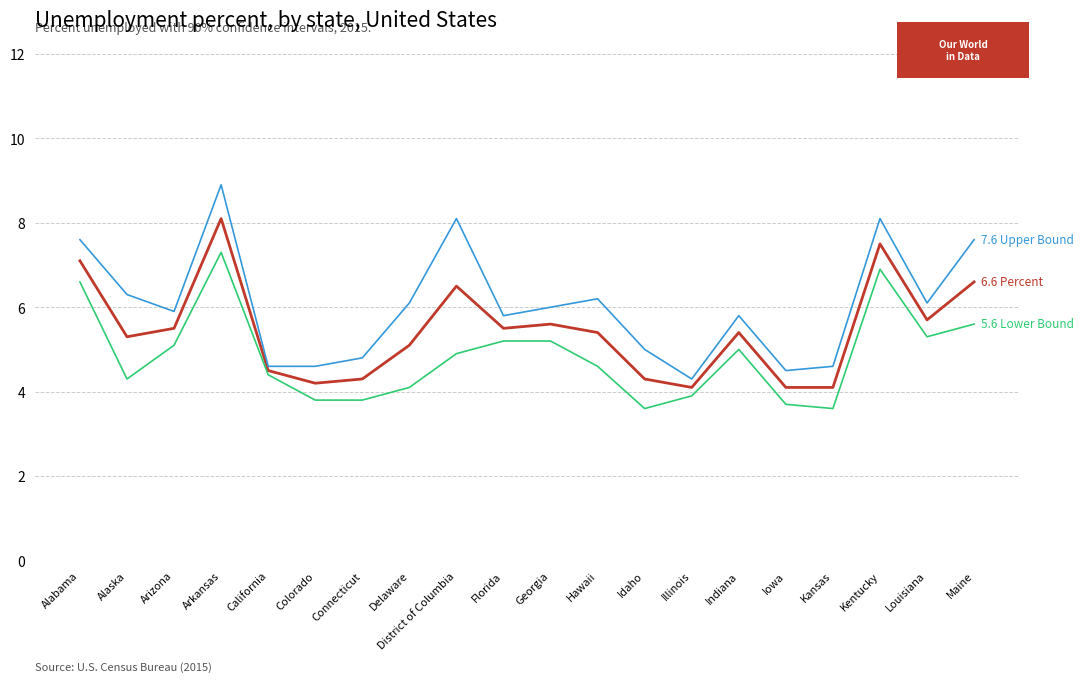

What is the total value across all series at District of Columbia?

19.5